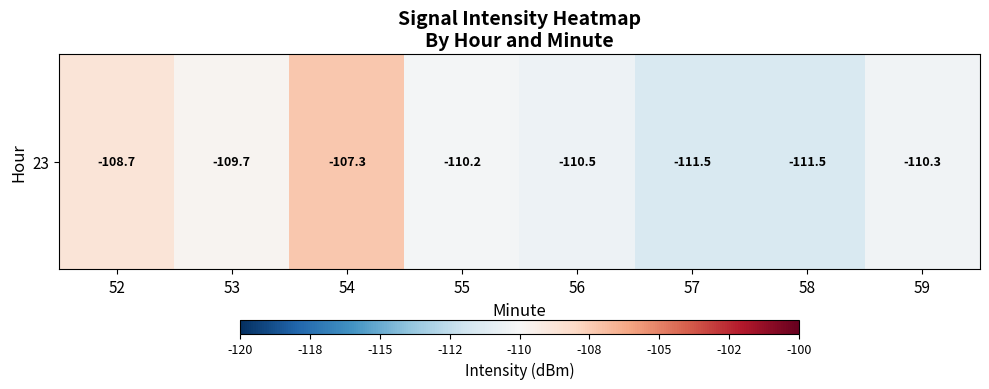

What is the average value?

-110.0